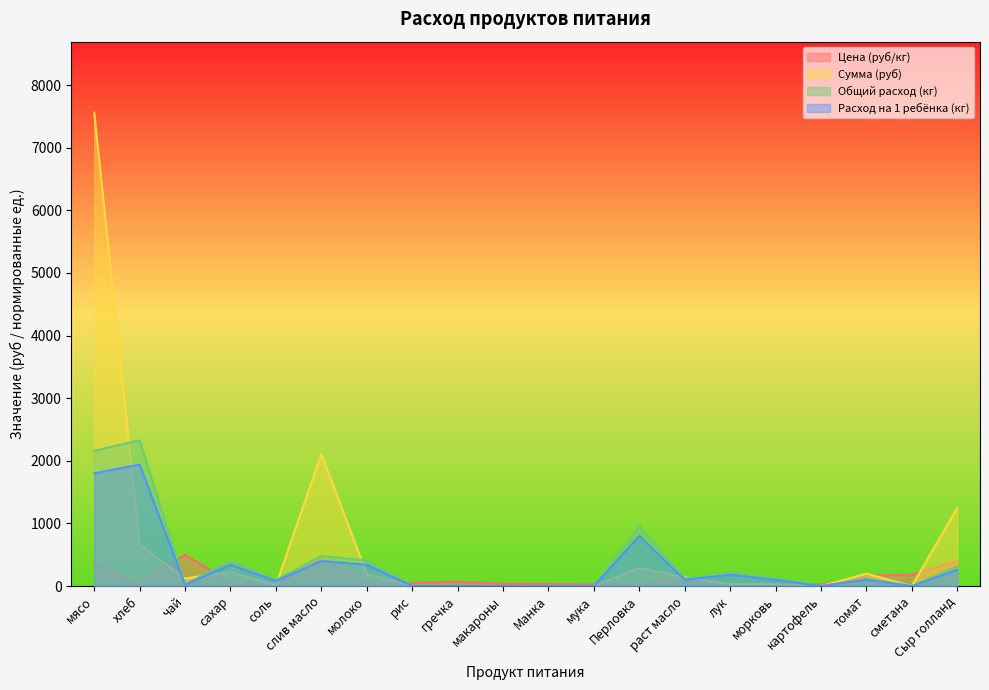

At how many categories does at least one series exceed 4906?

1